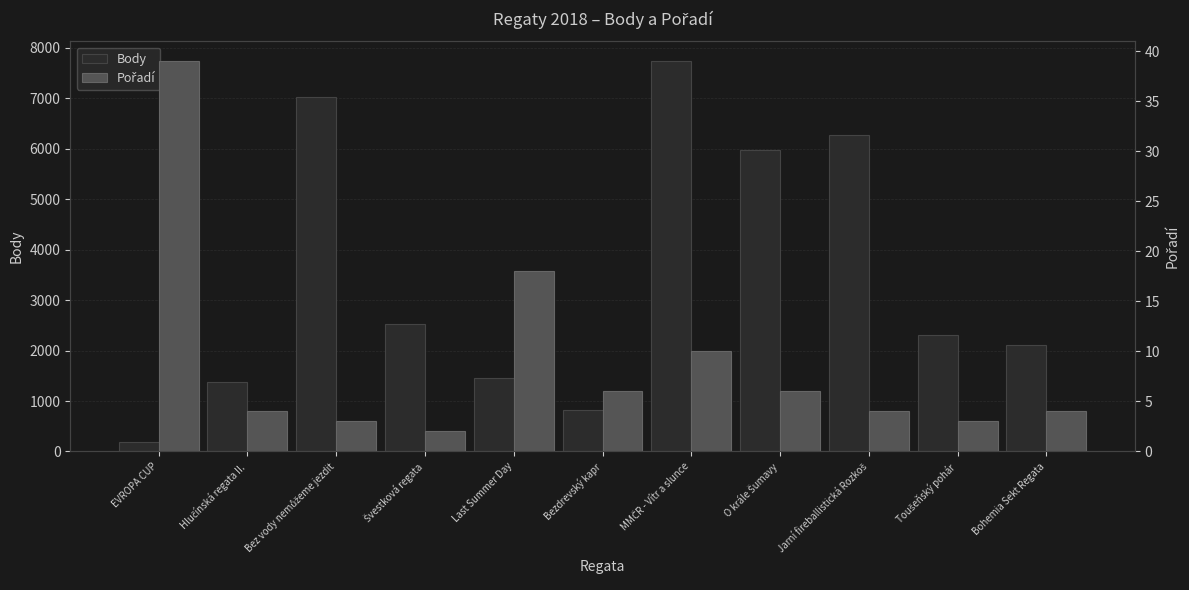

Rank the series by their maximum value, from lowest to highest.

Pořadí, Body